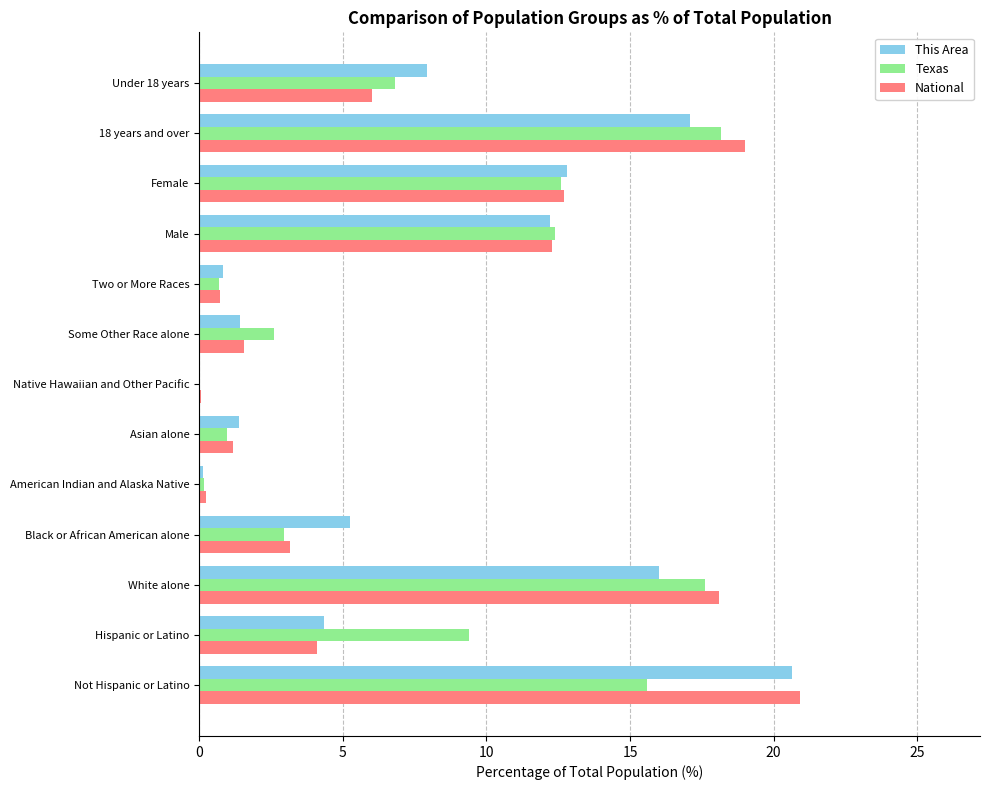

Between Hispanic or Latino and Native Hawaiian and Other Pacific, which series saw the biggest shift?

Texas